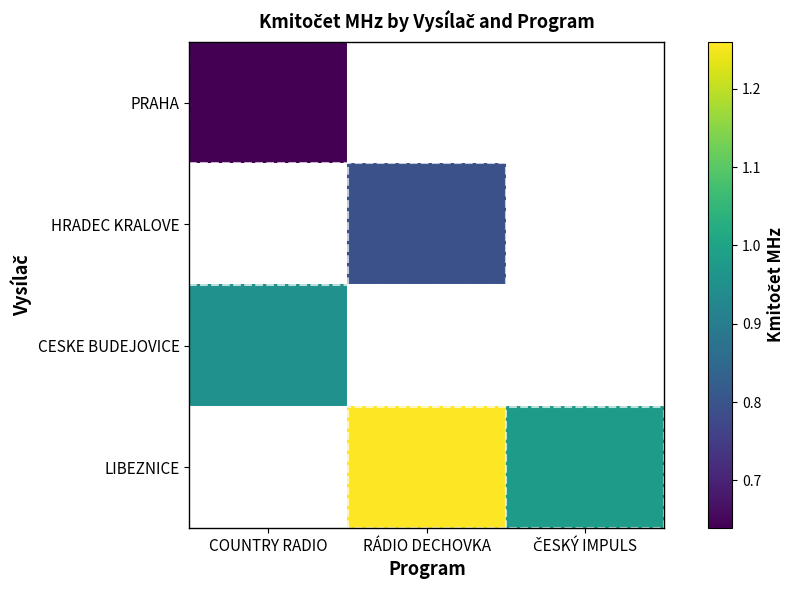

At which label does LIBEZNICE reach its minimum?

COUNTRY RADIO